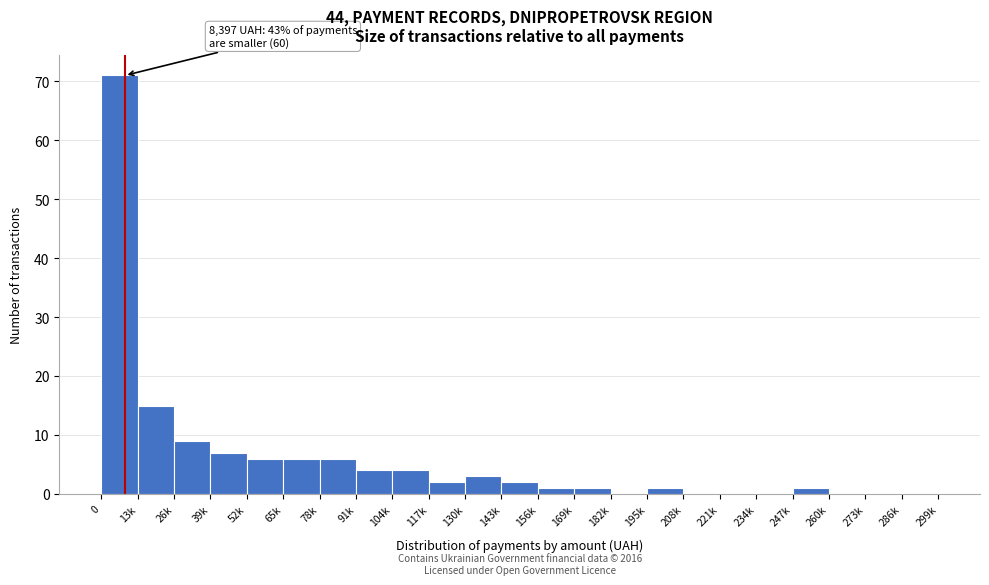

Reading left to right, what are all the values shown in this chart?

0=71	13k=15	26k=9	39k=7	52k=6	65k=6	78k=6	91k=4	104k=4	117k=2	130k=3	143k=2	156k=1	169k=1	182k=0	195k=1	208k=0	221k=0	234k=0	247k=1	260k=0	273k=0	286k=0